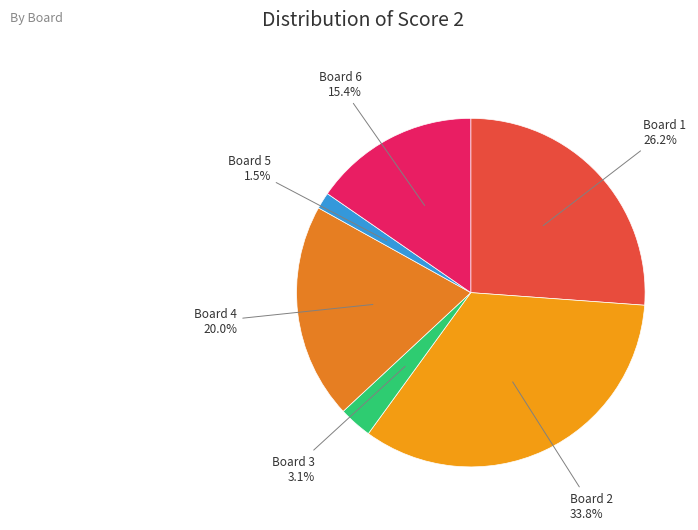

To the nearest percent, what is the average slice percentage?

17%